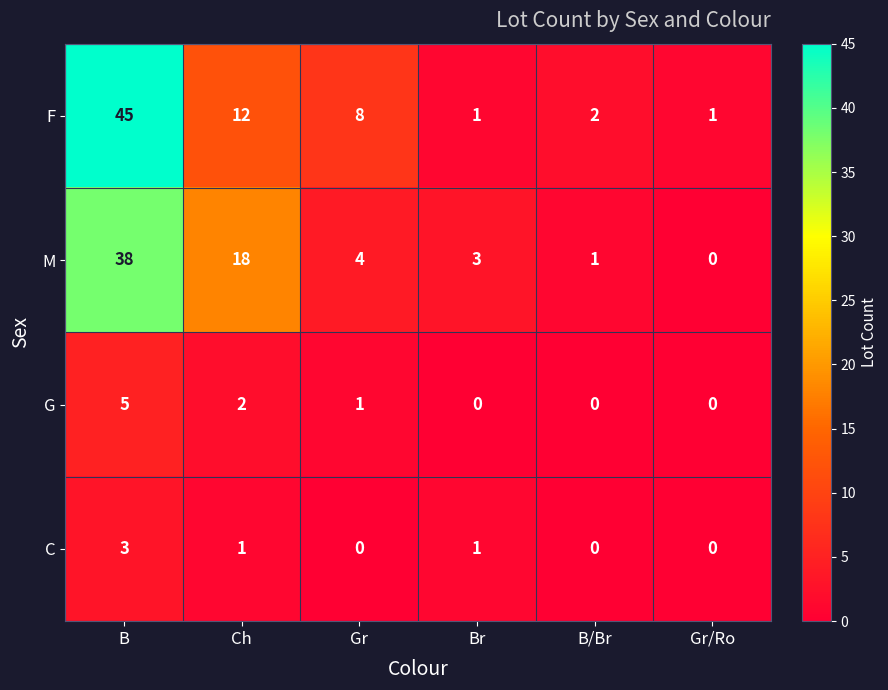

List the series in order of their peak value, lowest first.

C, G, M, F